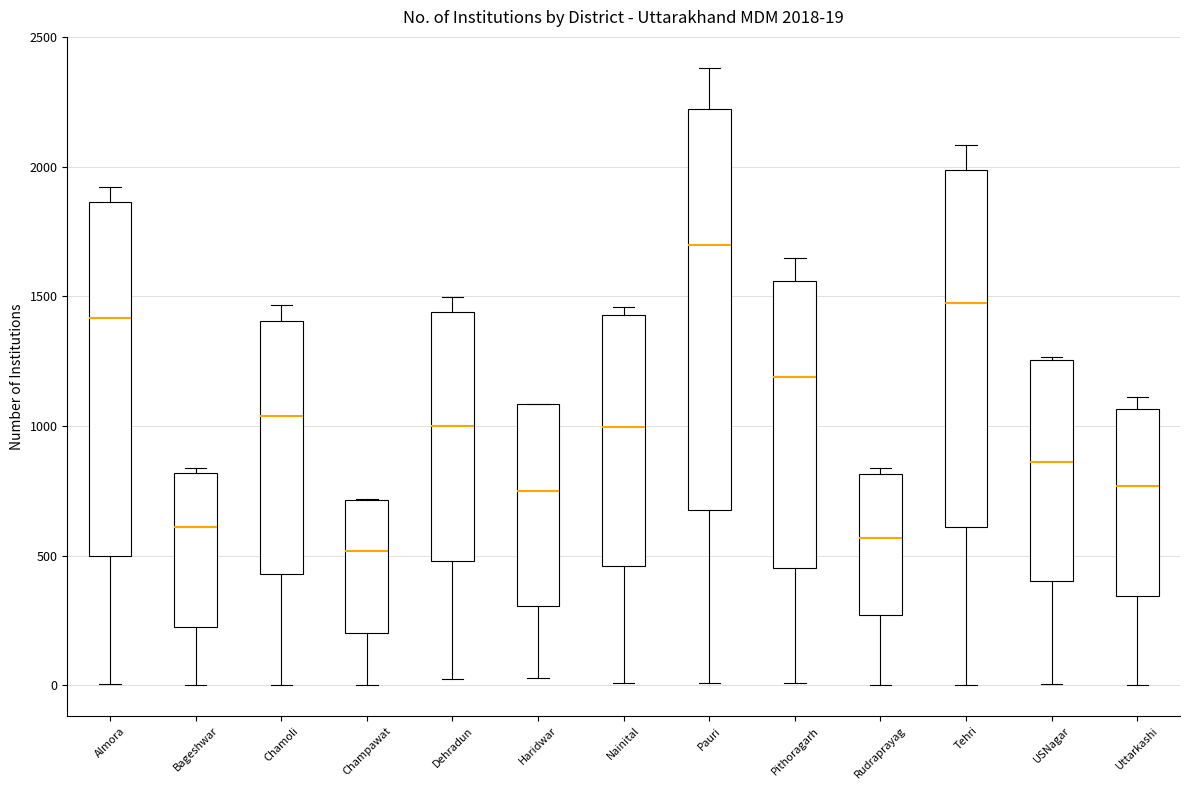

Comparing the boxes themselves (not the whiskers), which one is the tallest?

Pauri